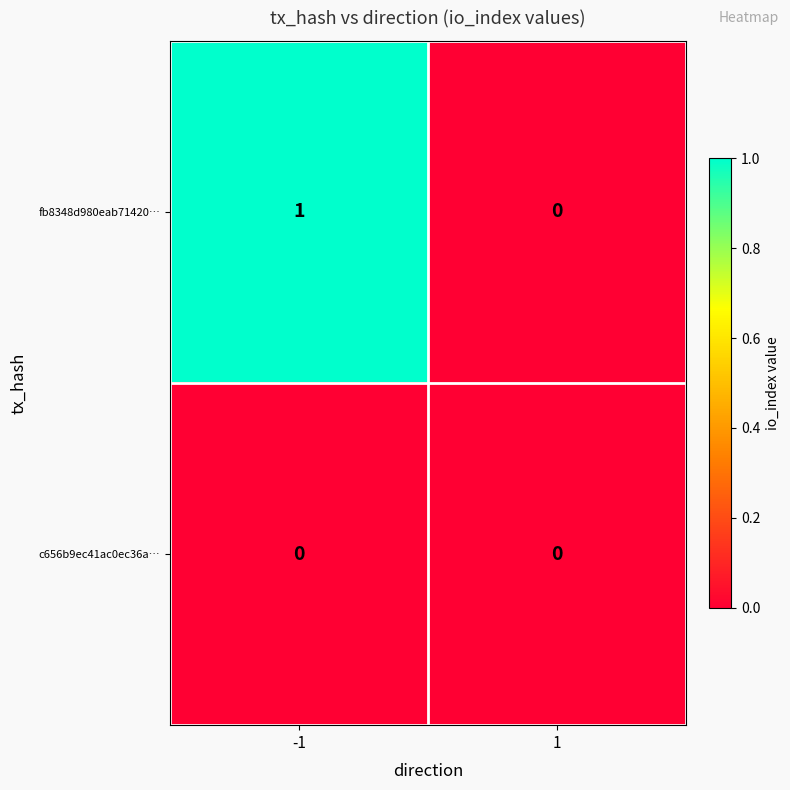

At -1, list the series in order from largest to smallest.

fb8348d980eab71420…, c656b9ec41ac0ec36a…